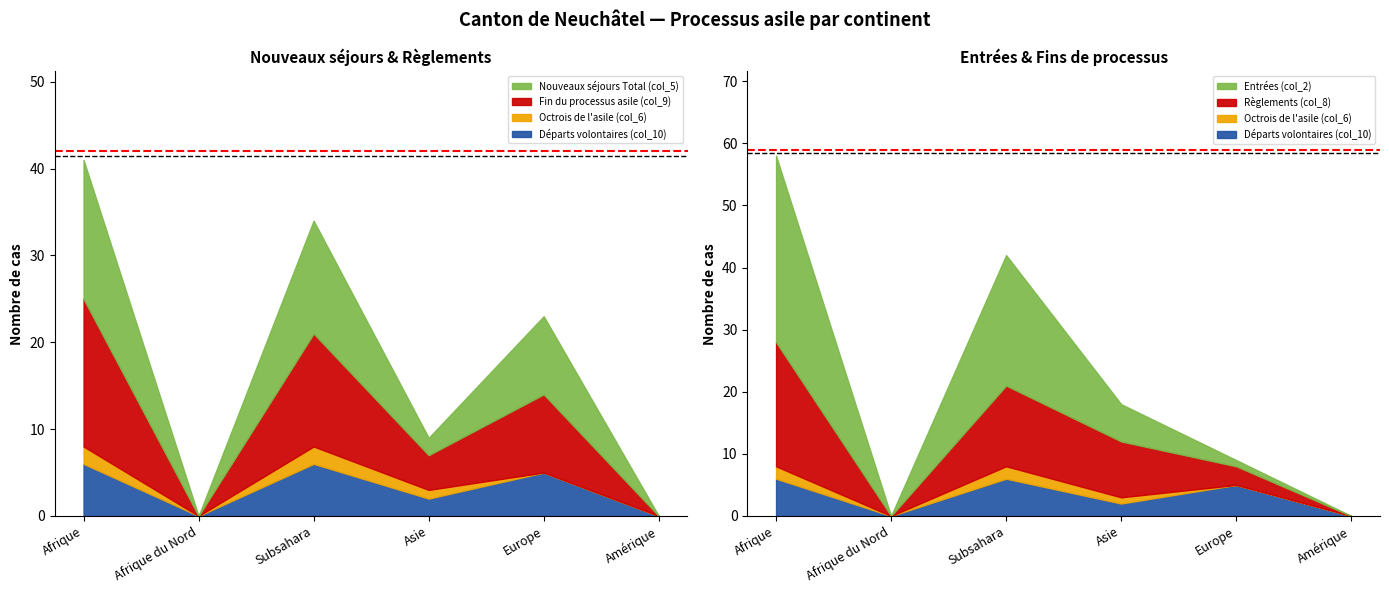

What is the sum of all Départs volontaires (col_10) values?

19